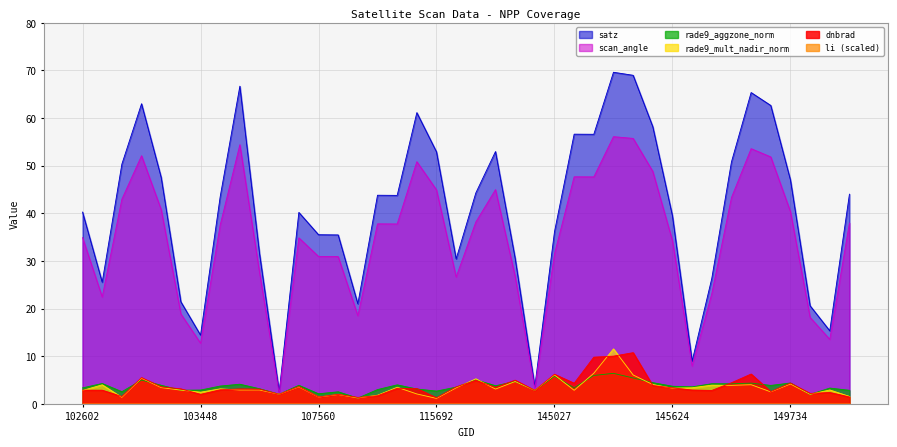

What is the value of the satz point at the 25th from the left?

36.1